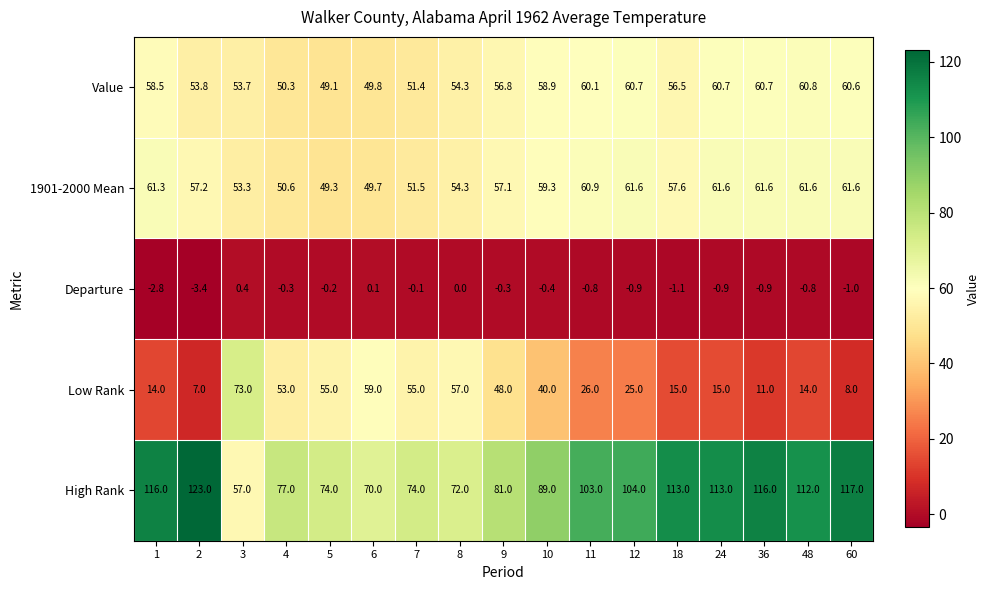

At which category is the sum across all series the highest?

12